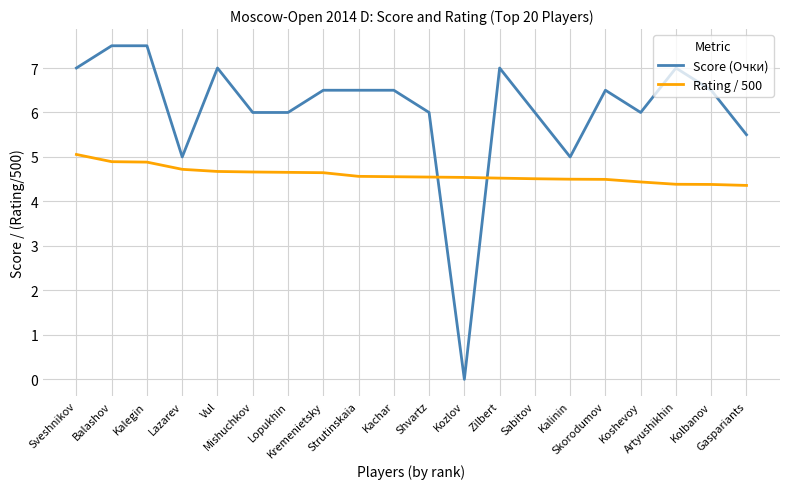

Which series has the largest total across all categories?

Score (Очки)